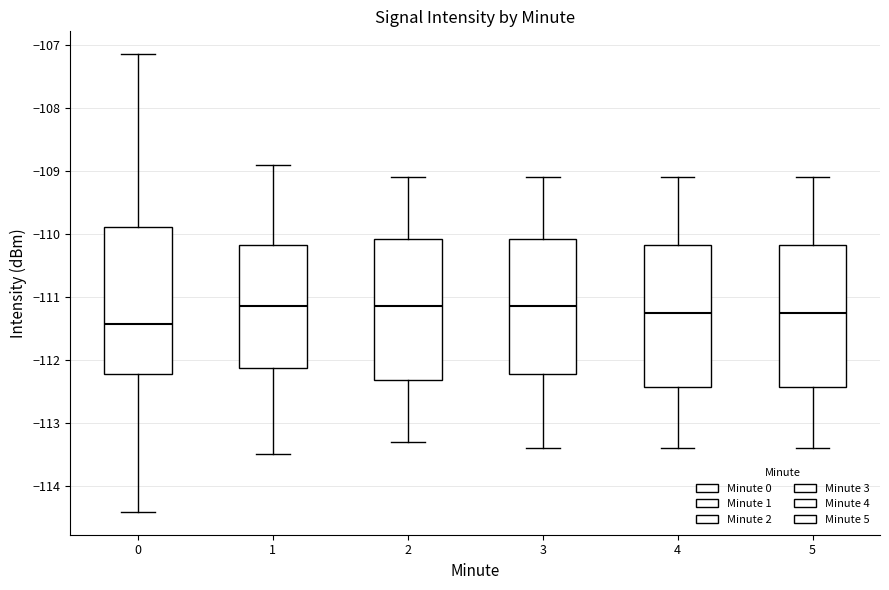

Which box has the lowest median line?

0